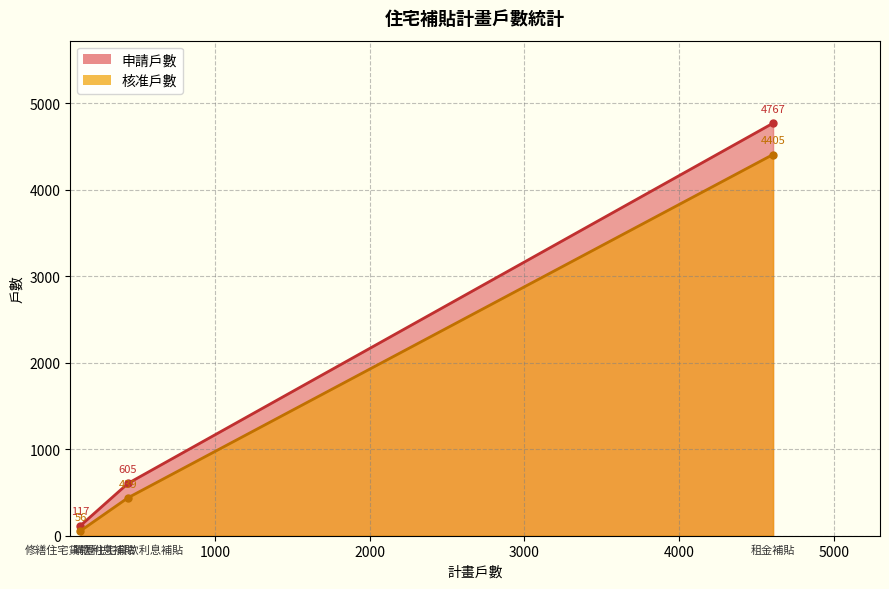

What are all the series names shown in the legend?

申請戶數, 核准戶數